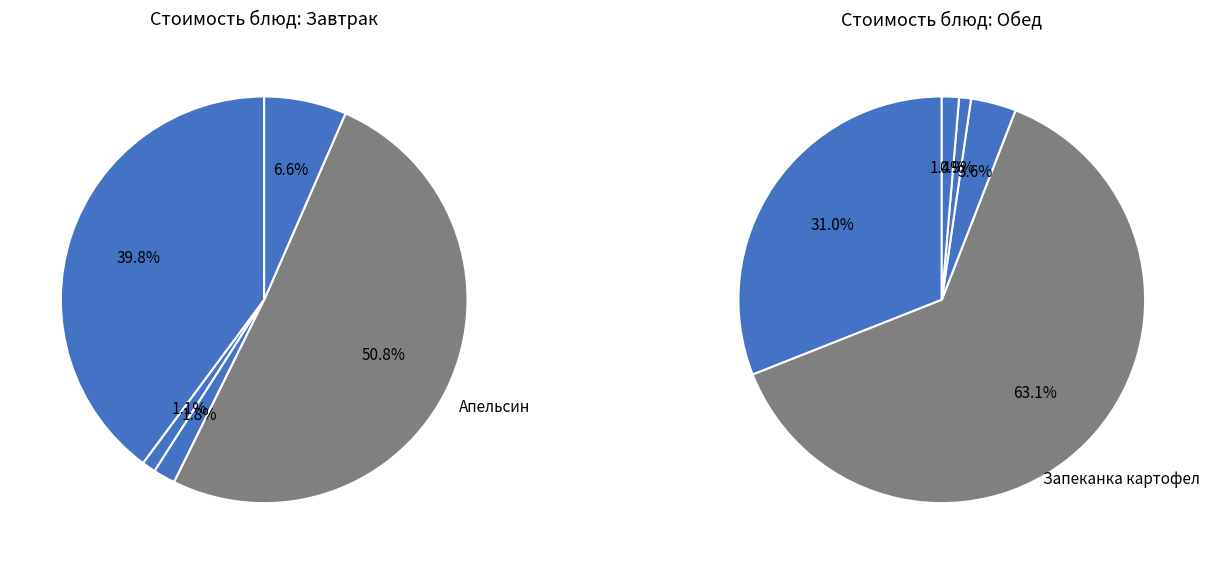

Rank the series by their average value, from highest to lowest.

Завтрак, Обед